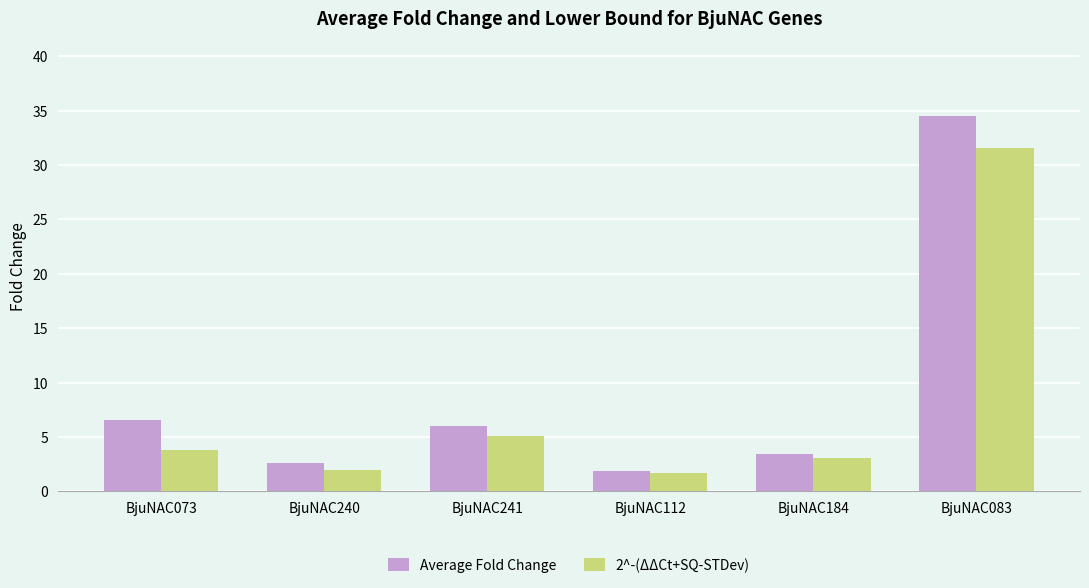

The Average Fold Change series shows 0.8 at BjuNAC240. True or false?

False